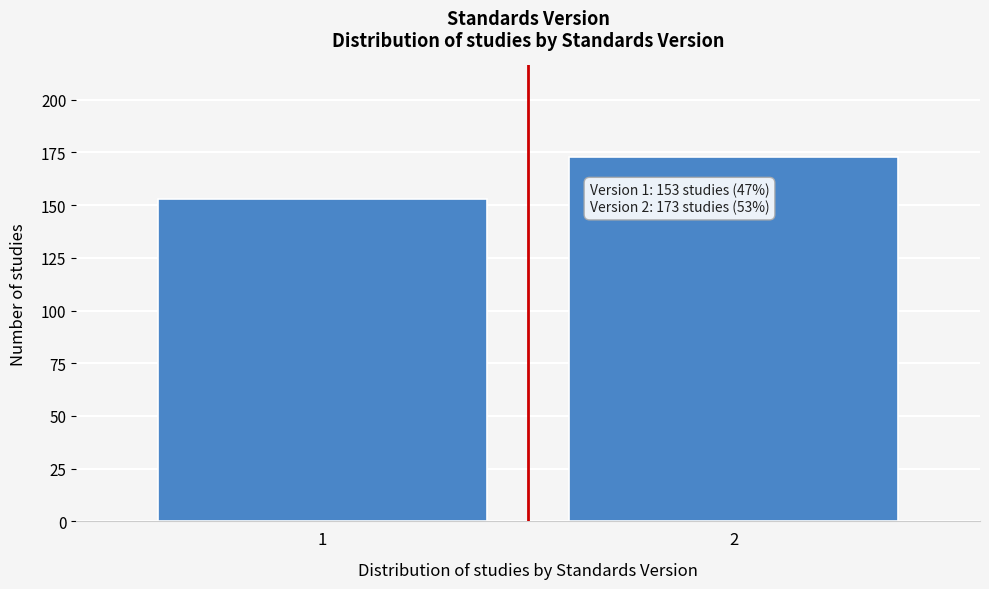

Reading right to left, list all the values displayed in this chart.

2=173	1=153